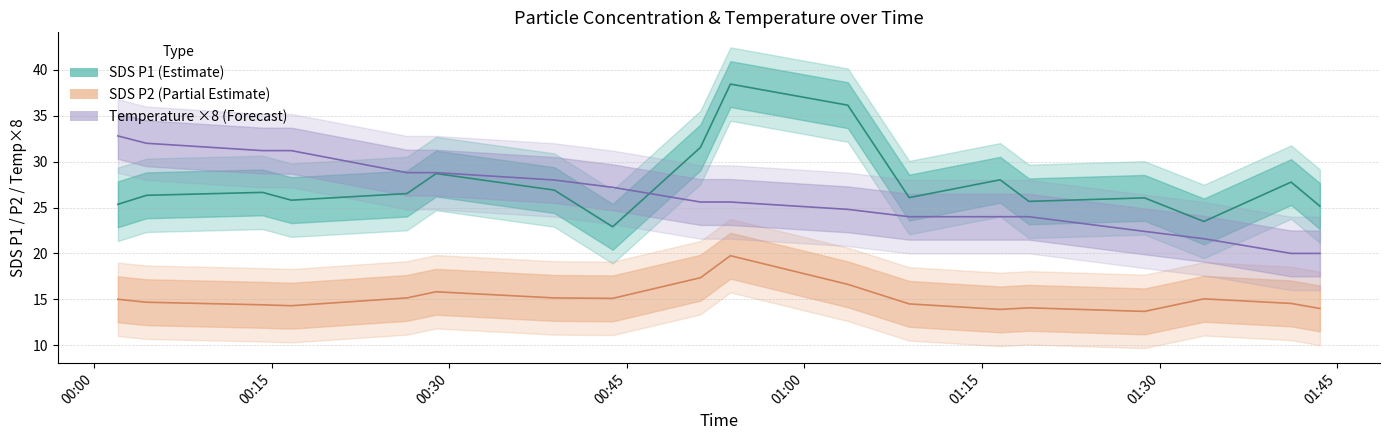

What is the sum of the Temp values at 2022/11/03 00:26 and 2022/11/03 01:16?

6.6